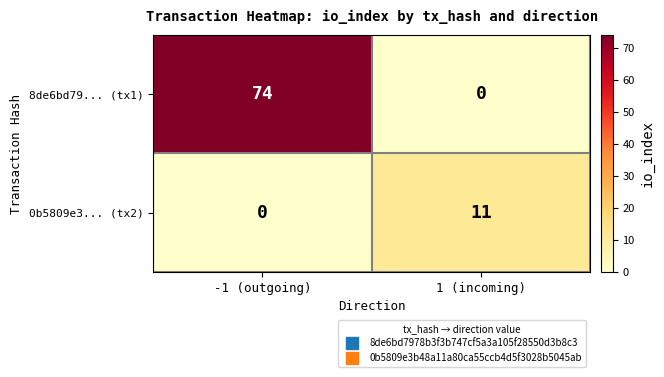

Which series has the largest total across all categories?

8de6bd79... (tx1)